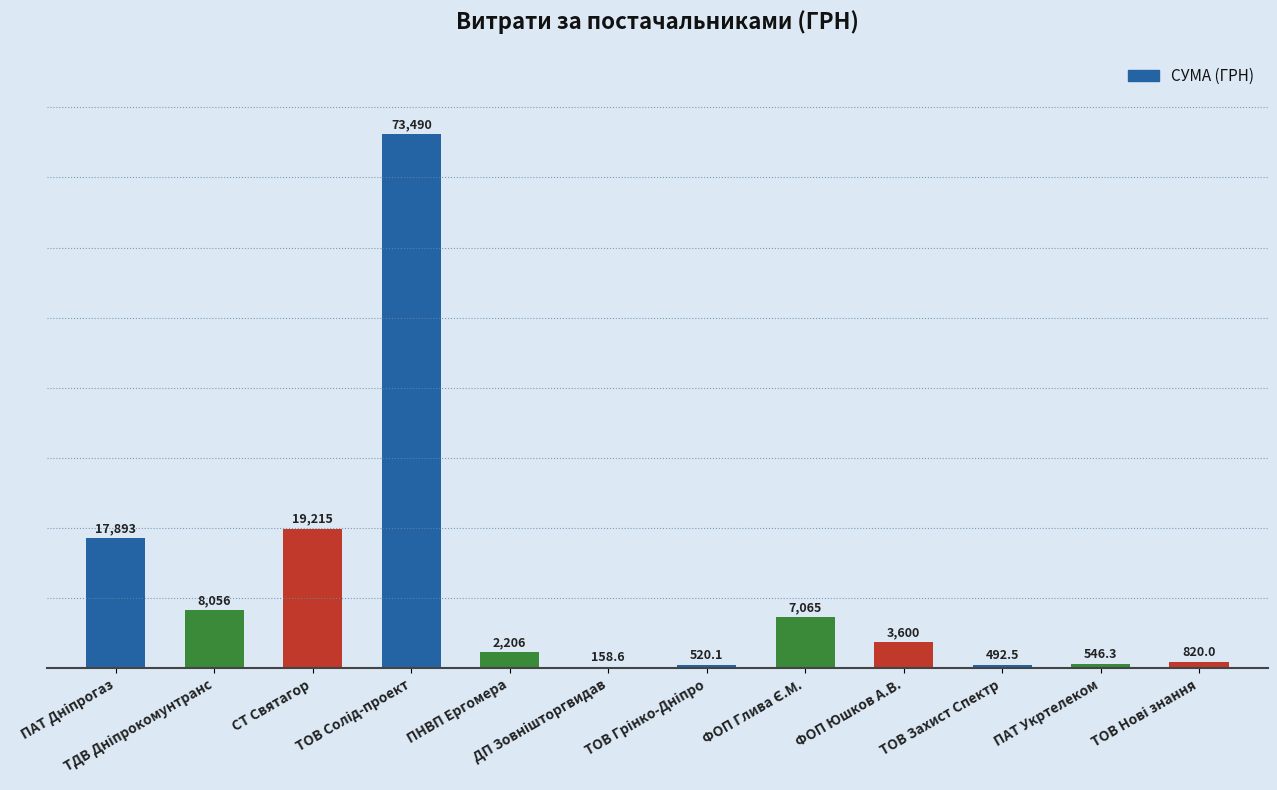

Count the number of data series in this chart.

1